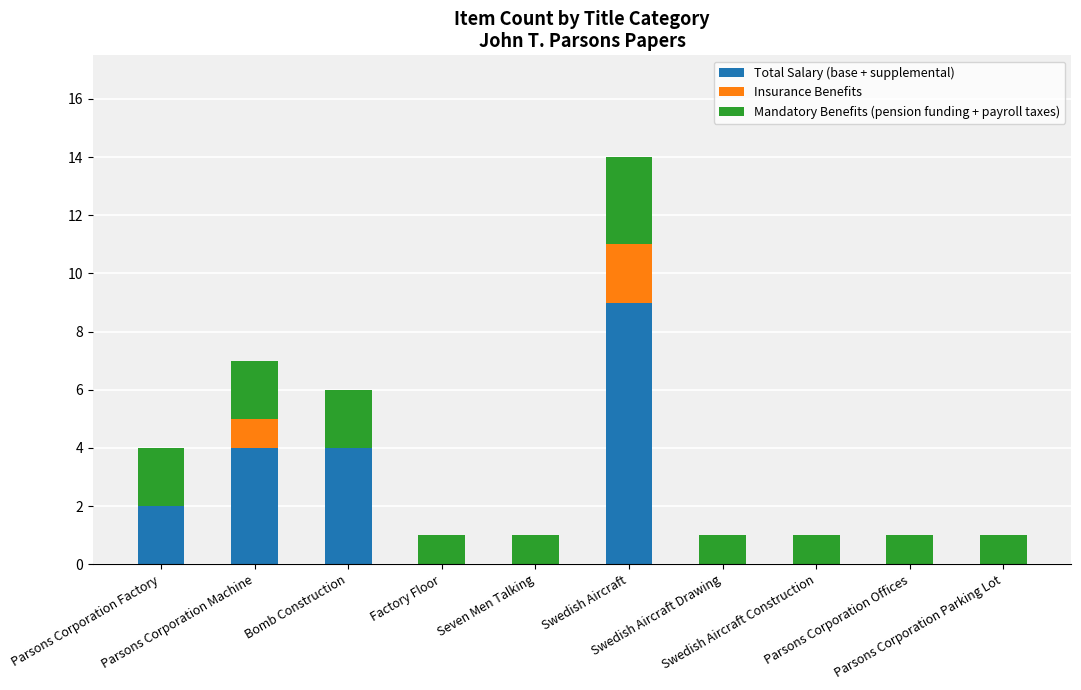

Are the bars horizontal?

No